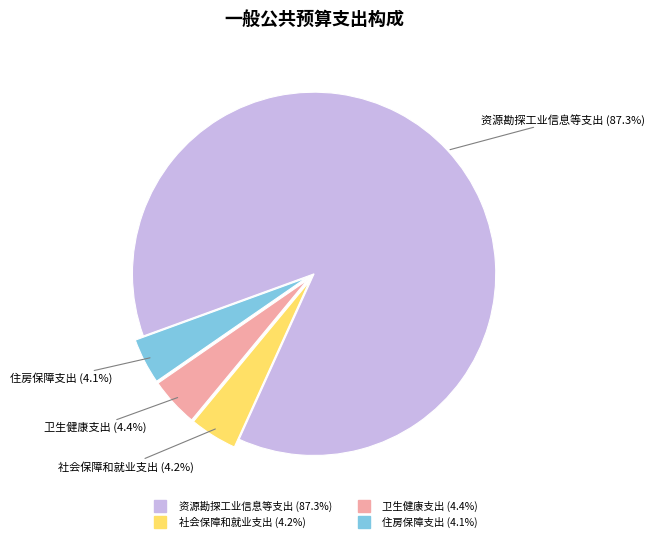

Which slice represents more than half of the pie?

资源勘探工业信息等支出